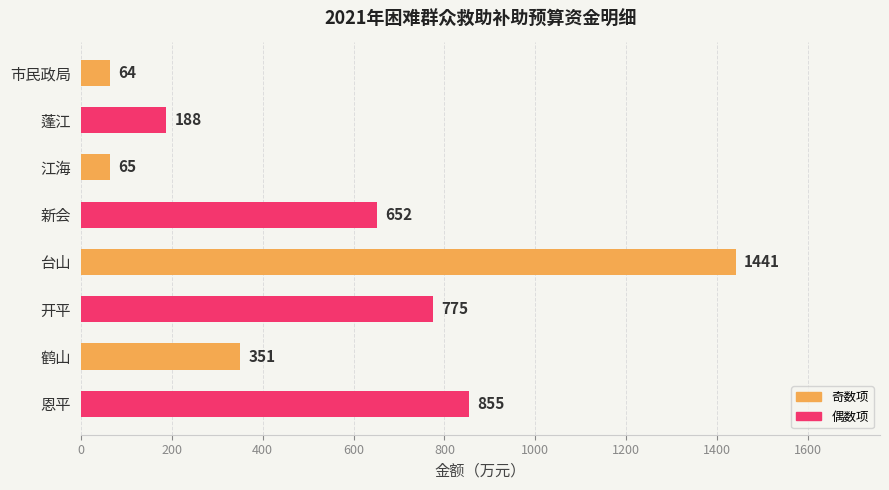

List the labels in order of value, smallest first.

市民政局, 江海, 蓬江, 鹤山, 新会, 开平, 恩平, 台山